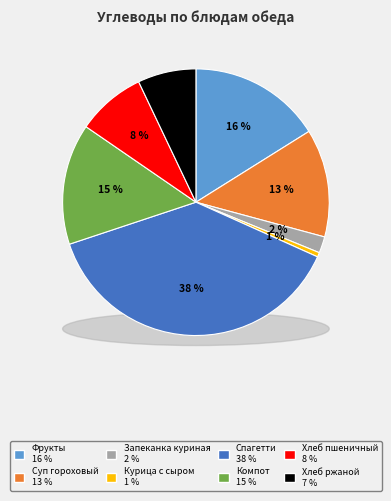

What percentage do Фрукты в асортименте (яблоко) and Спагетти отварные с маслом together represent?

54.3%